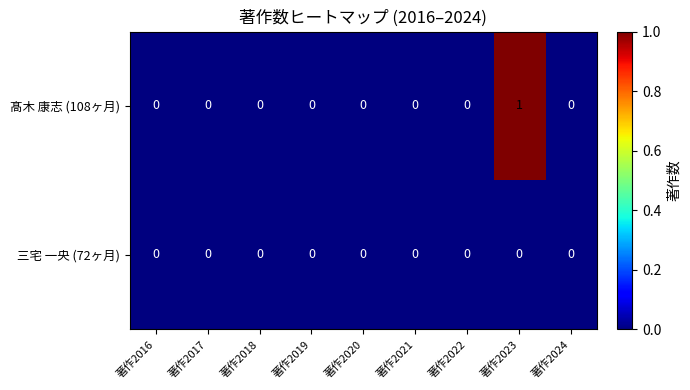

What is the greatest value displayed?

1